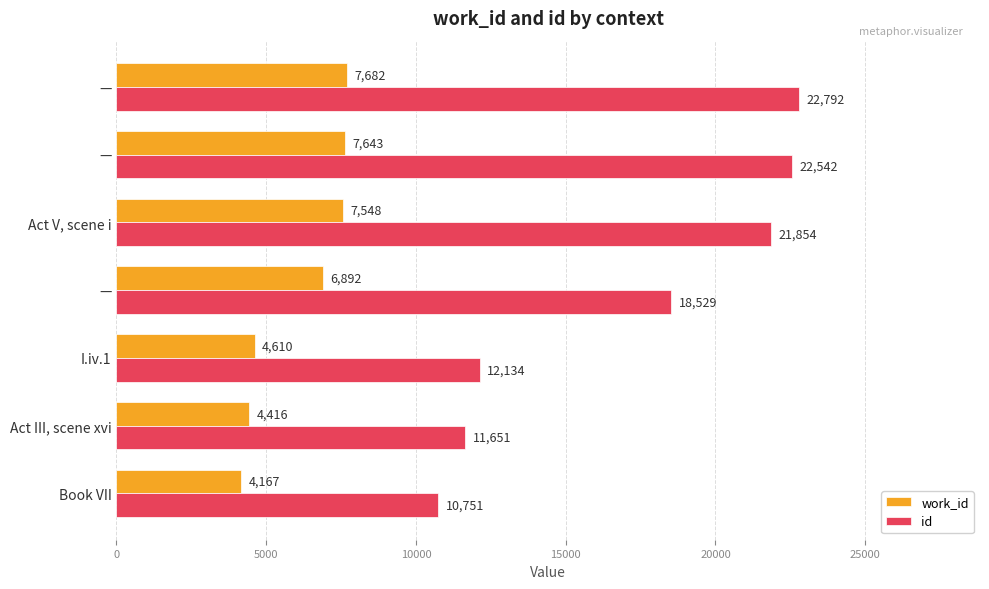

At how many categories does at least one series exceed 22317?

2